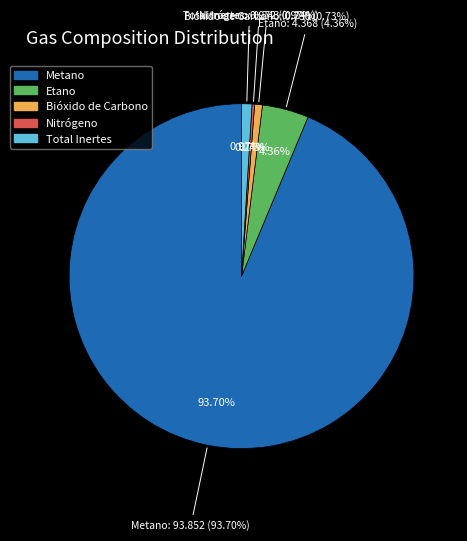

To the nearest percent, what is the average slice percentage?

20%